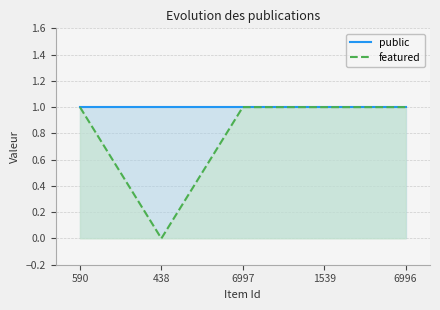

True or false: public and featured cross at least once.

False